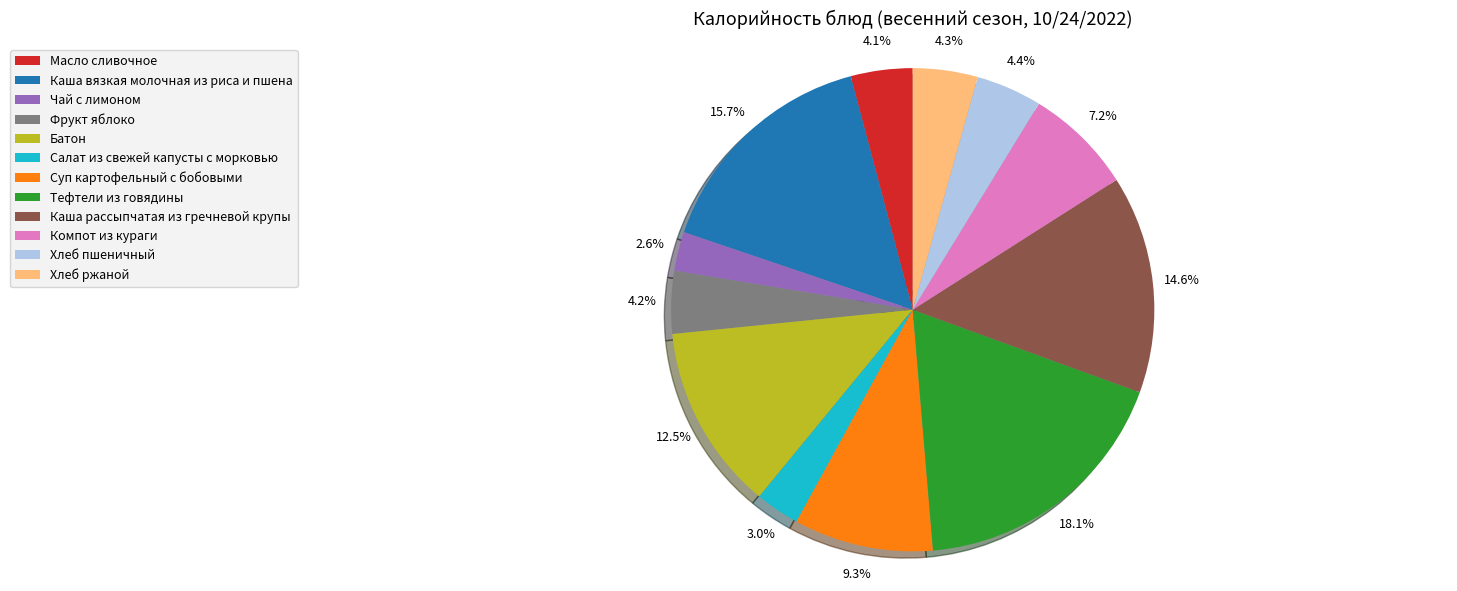

Do Салат из свежей капусты с морковью and Суп картофельный с бобовыми together represent more than half of the pie?

No